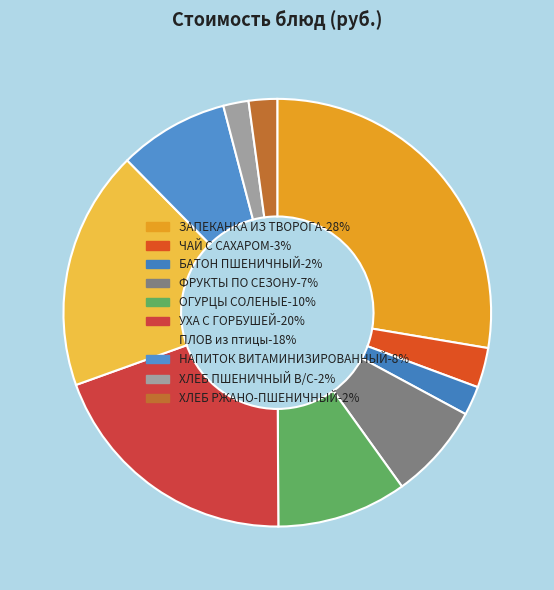

What is the total percentage of ФРУКТЫ ПО СЕЗОНУ and ЧАЙ С САХАРОМ?

10.2%